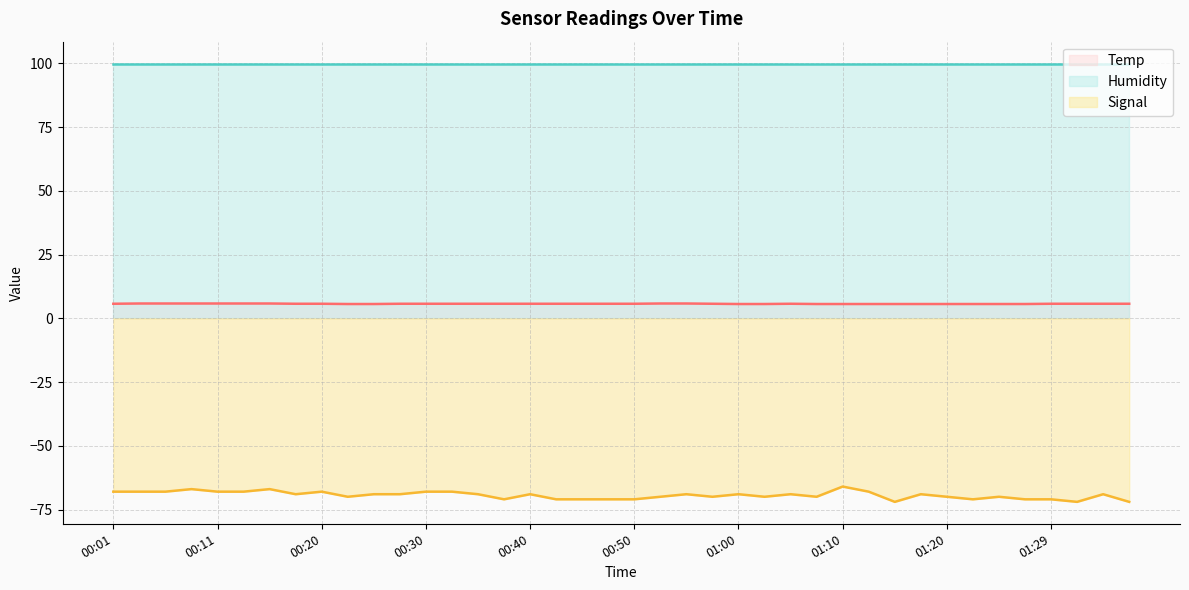

The Signal series shows -36.4 at 00:18. True or false?

False